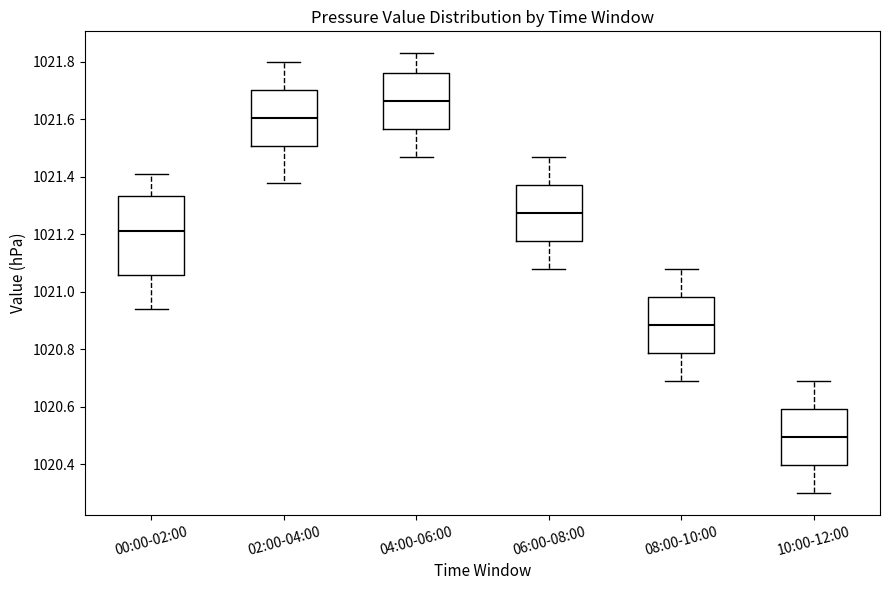

Reading left to right, read every box against the y-axis: the position of its median line, the range the box covers, and the ends of its whiskers. The values are not printed on the chart, so give them approximately, as read against the axis.

00:00-02:00: median 1021.22, box 1021.06 to 1021.34, whiskers 1020.94 to 1021.42
02:00-04:00: median 1021.60, box 1021.50 to 1021.70, whiskers 1021.38 to 1021.80
04:00-06:00: median 1021.66, box 1021.56 to 1021.76, whiskers 1021.48 to 1021.84
06:00-08:00: median 1021.28, box 1021.18 to 1021.38, whiskers 1021.08 to 1021.48
08:00-10:00: median 1020.88, box 1020.78 to 1020.98, whiskers 1020.70 to 1021.08
10:00-12:00: median 1020.50, box 1020.40 to 1020.60, whiskers 1020.30 to 1020.70